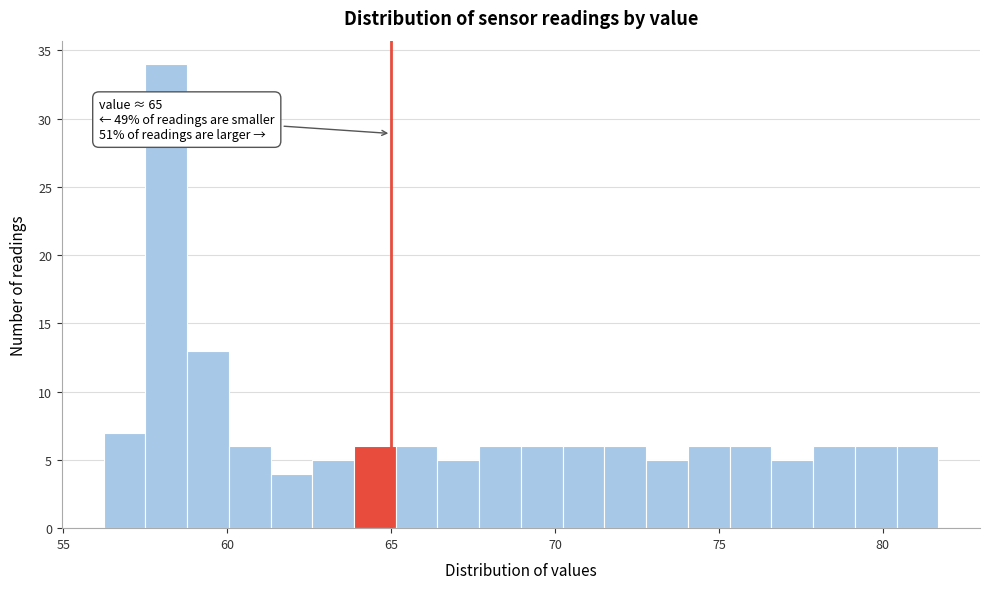

Around what value on the x-axis is the tallest bar? Give the approximate position of its centre, as read against the axis.

58.0